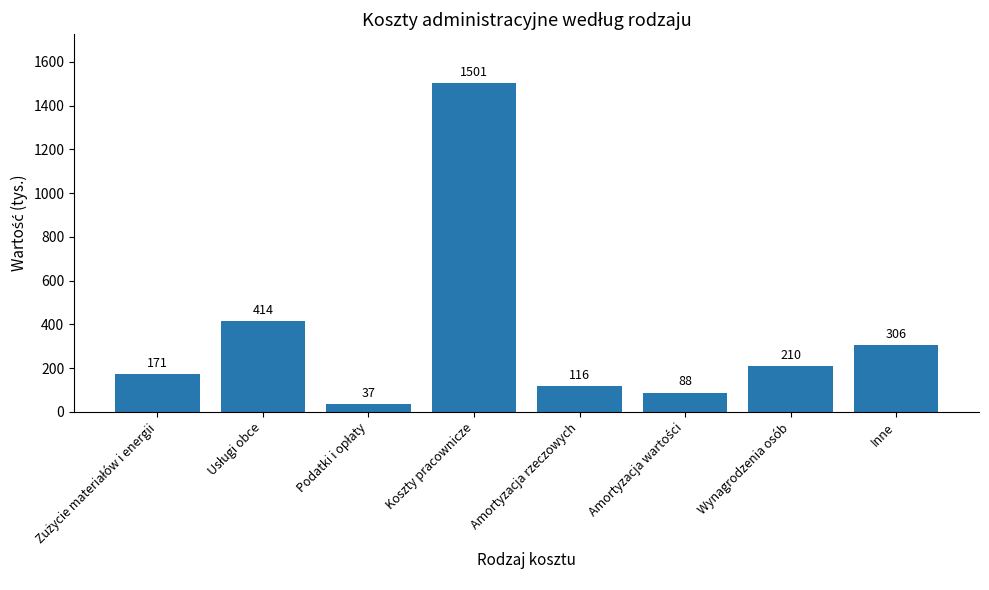

What is the difference between the maximum and minimum values?

1464